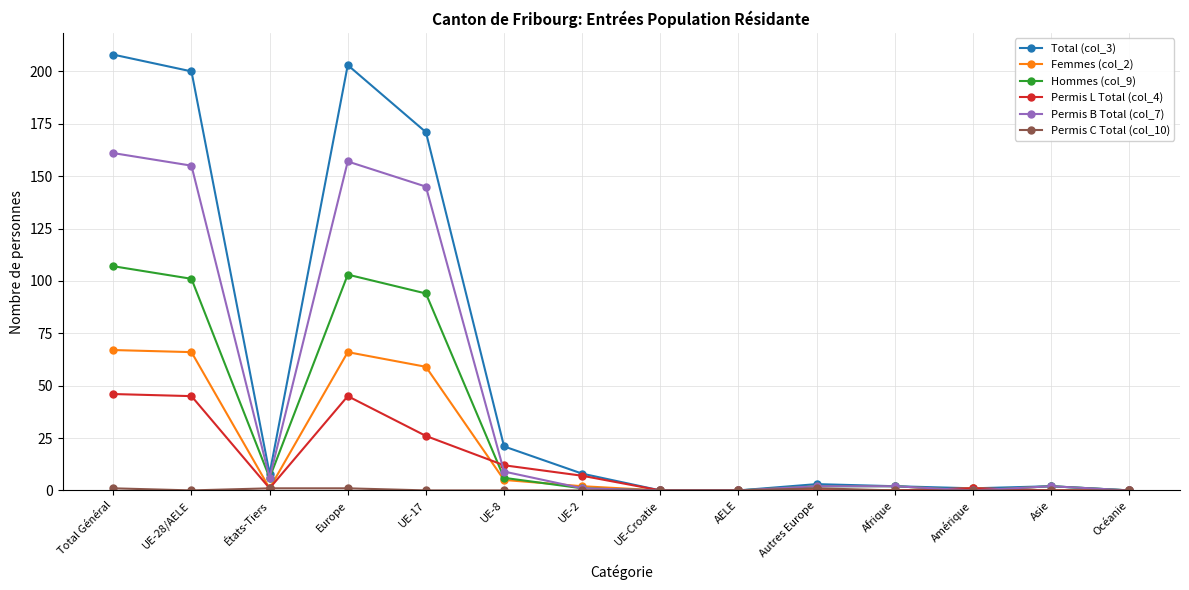

Is the value of Permis B Total (col_7) at UE-8 greater than the value of Femmes (col_2) at Total Général?

No